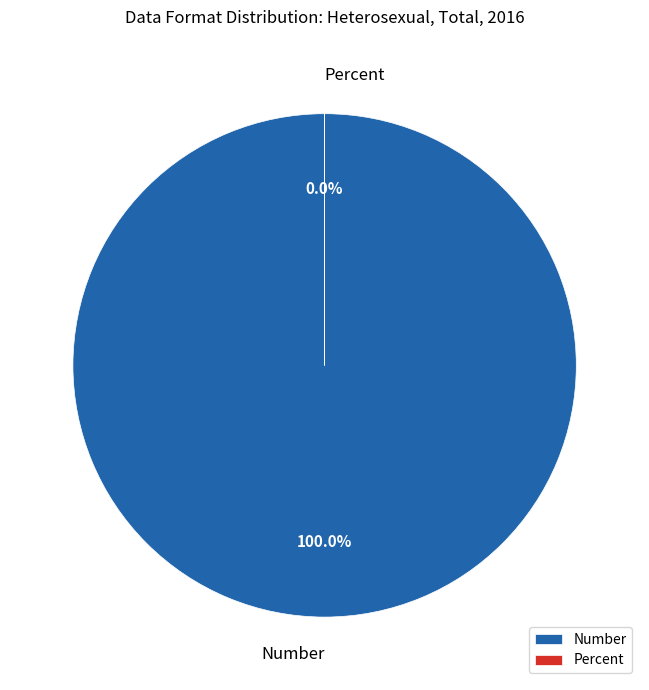

Is Percent the majority of the pie?

No